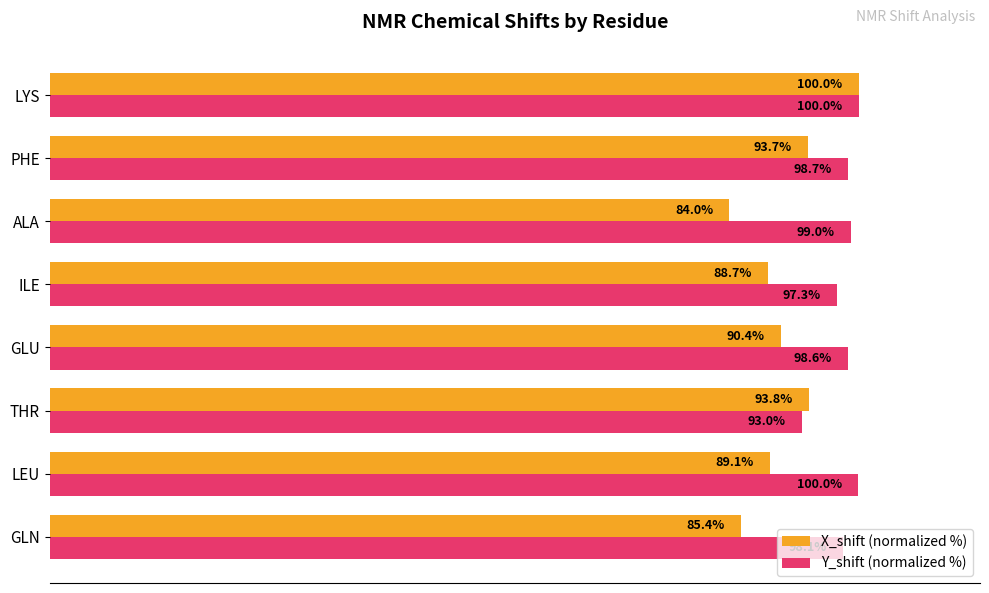

Rank the series by their average value, from highest to lowest.

Y_shift (normalized %), X_shift (normalized %)